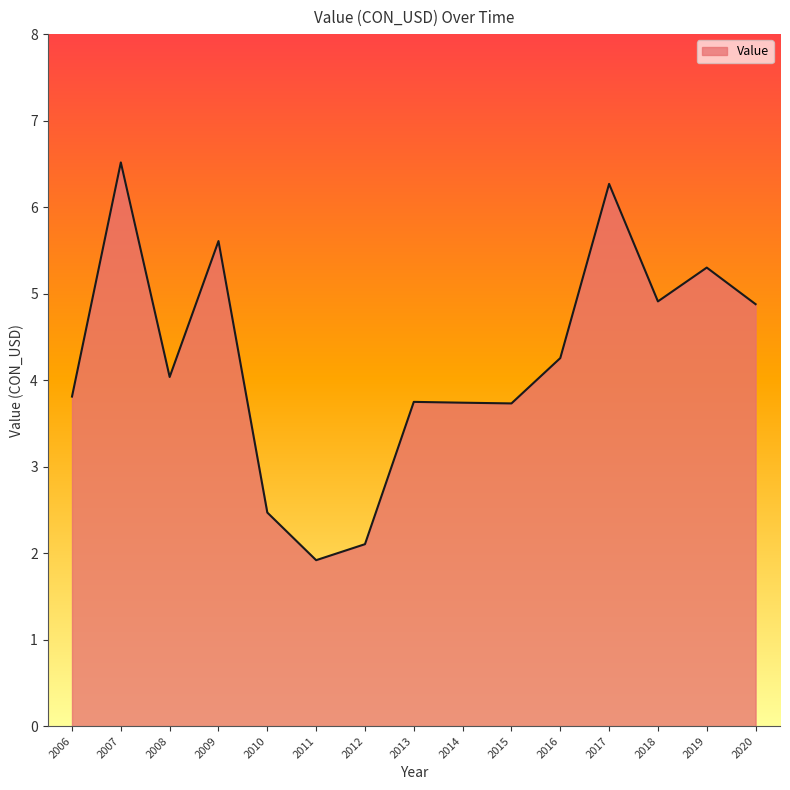

The value at 2017 is 6.3. True or false?

True